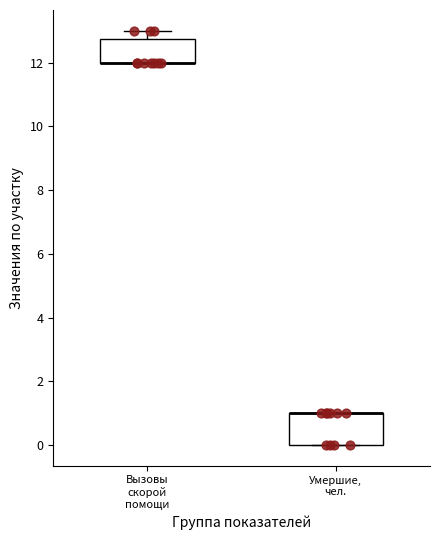

Where is the upper edge of the box for Умершие, чел. on the y-axis? The values are not printed on the chart, so give them approximately, as read against the axis.

1.0